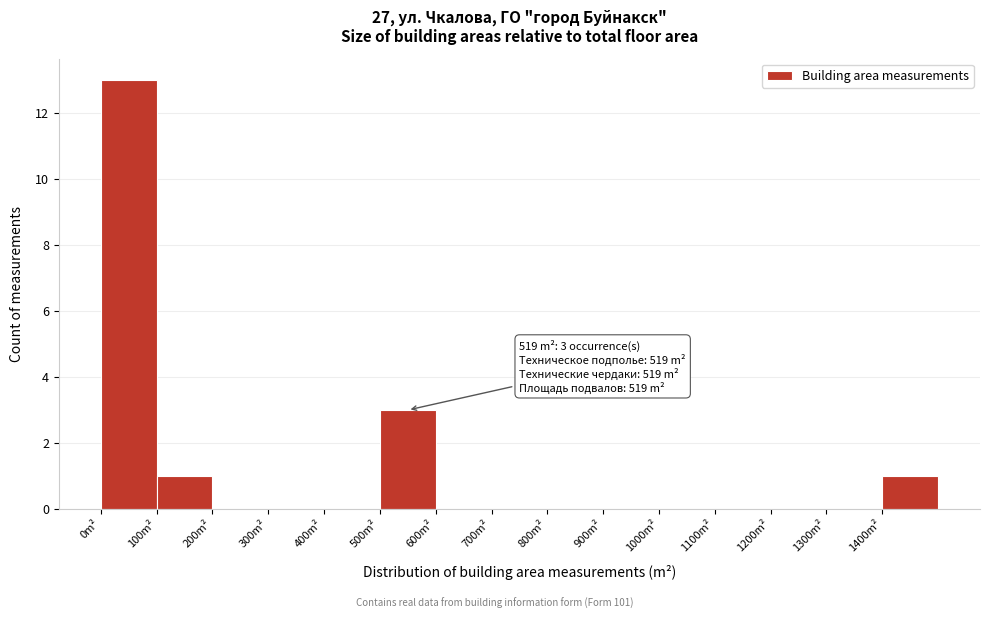

Over which range of the x-axis is the bar tallest?

0 to 100